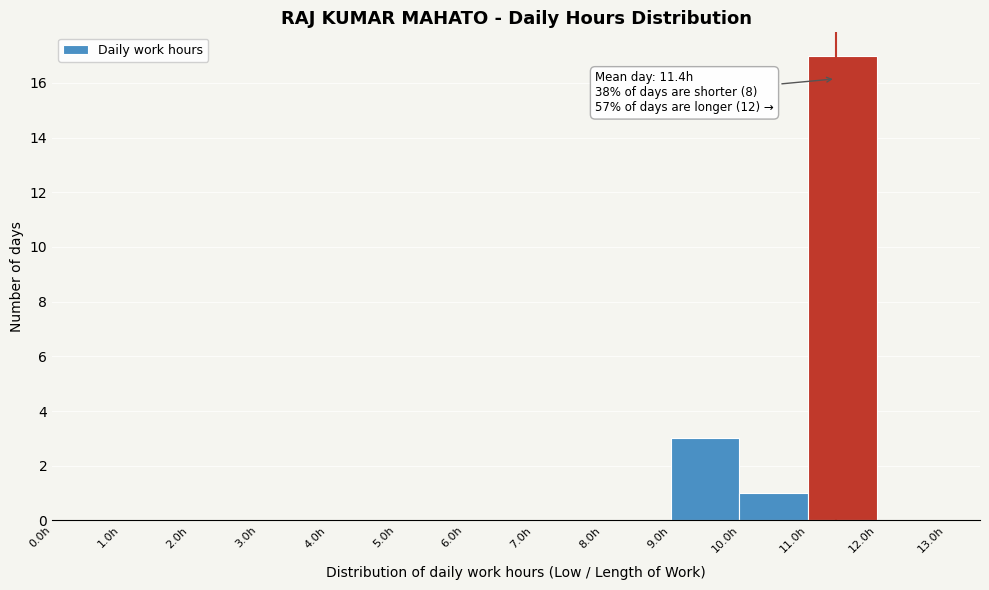

Which range on the x-axis has the tallest bar?

11 to 12